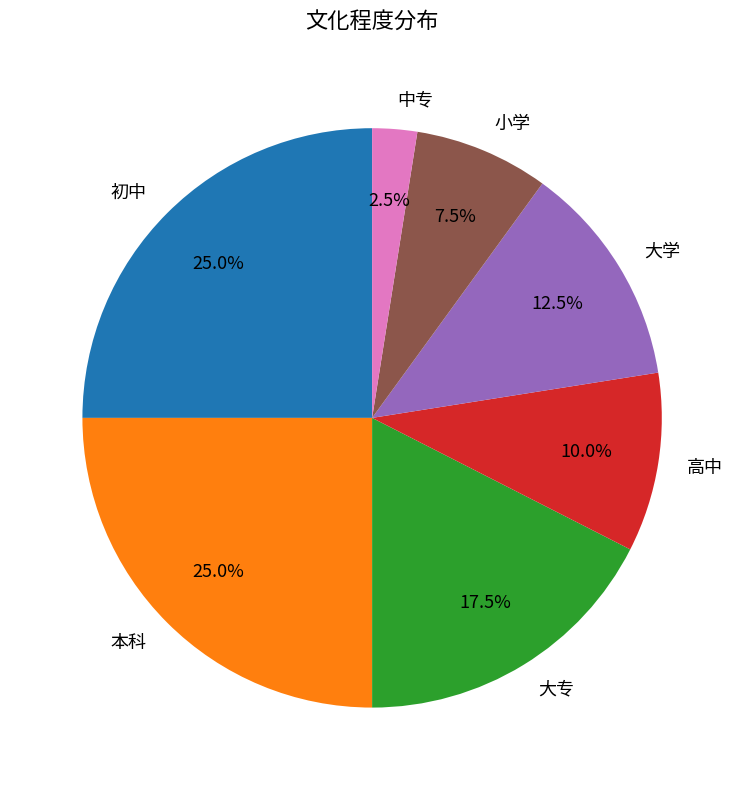

How much of the chart is everything except 高中?

90.0%